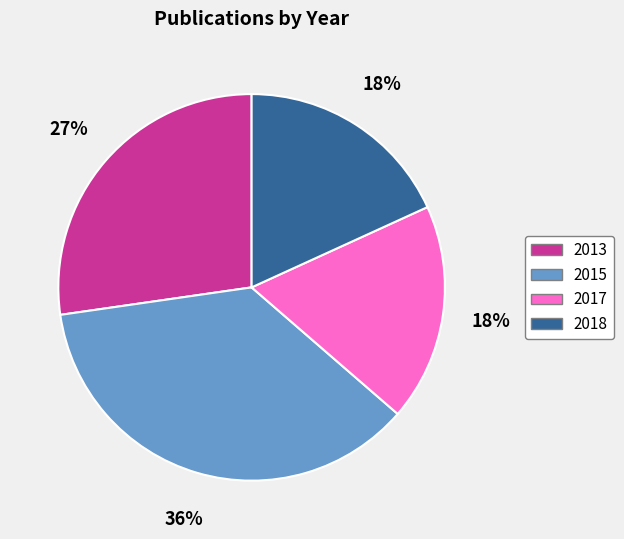

Which category has the biggest portion of the pie?

2015